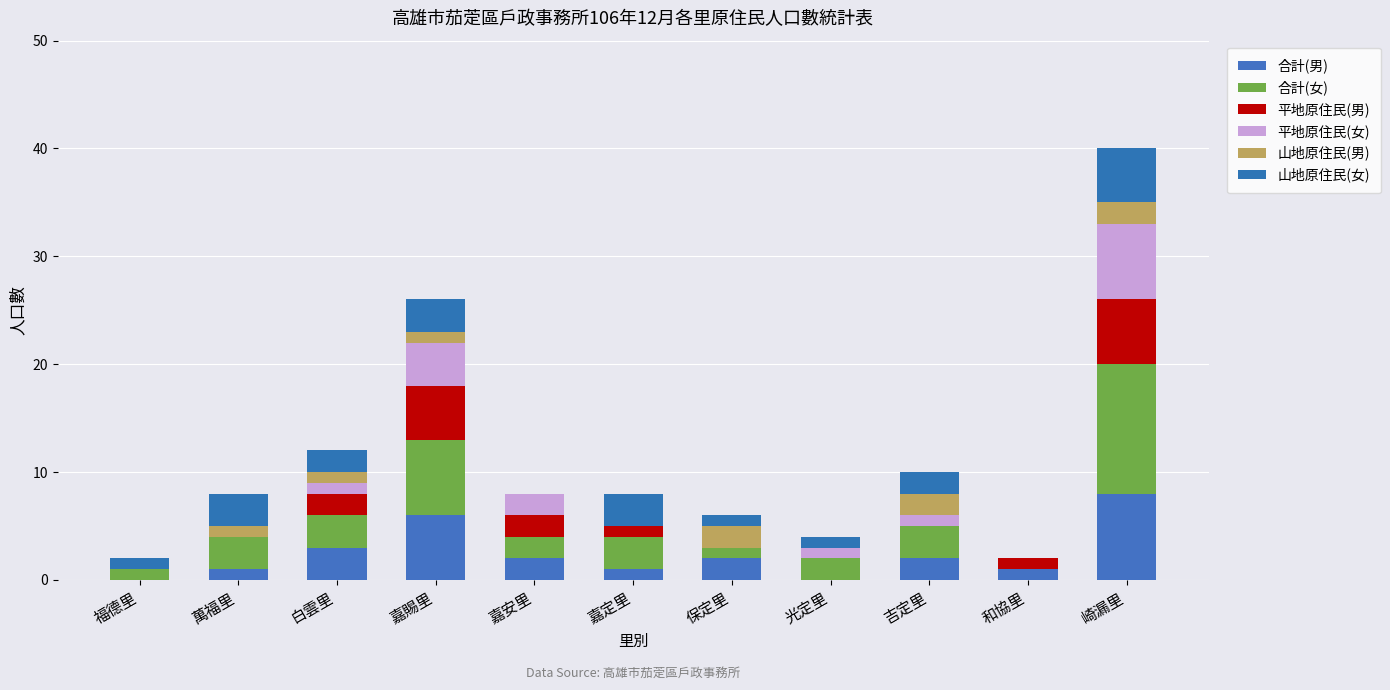

Which has a higher value, 保定里 or 嘉定里?

保定里